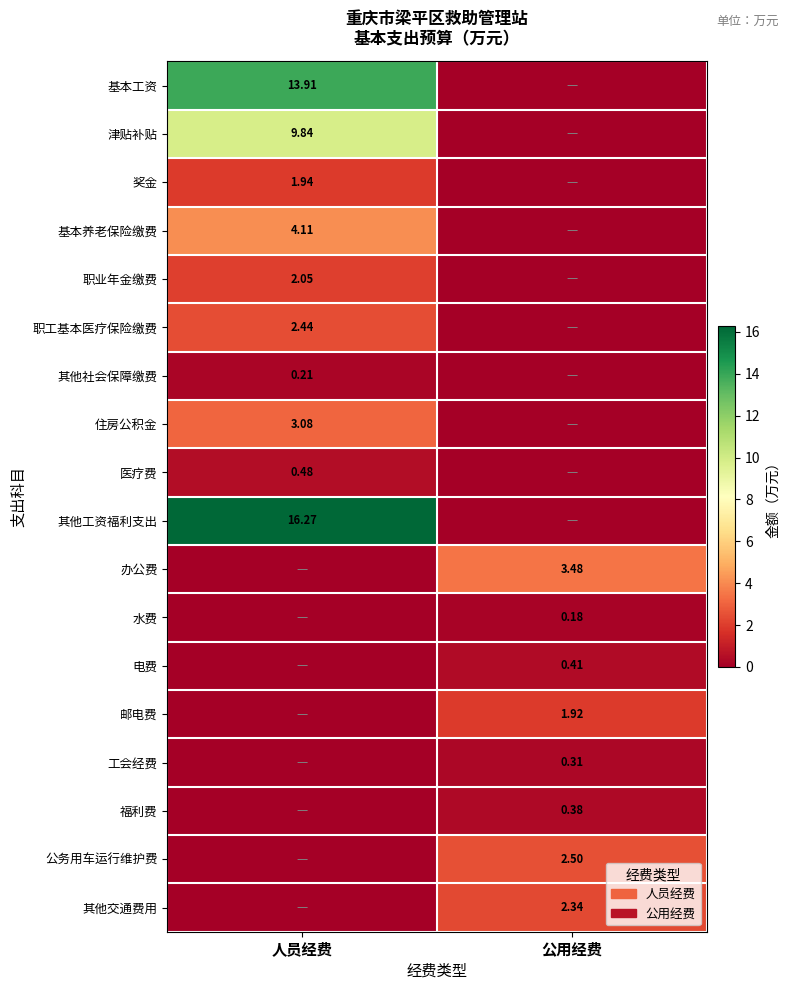

What is the difference between the 职工基本医疗保险缴费 values at 人员经费 and 公用经费?

2.4